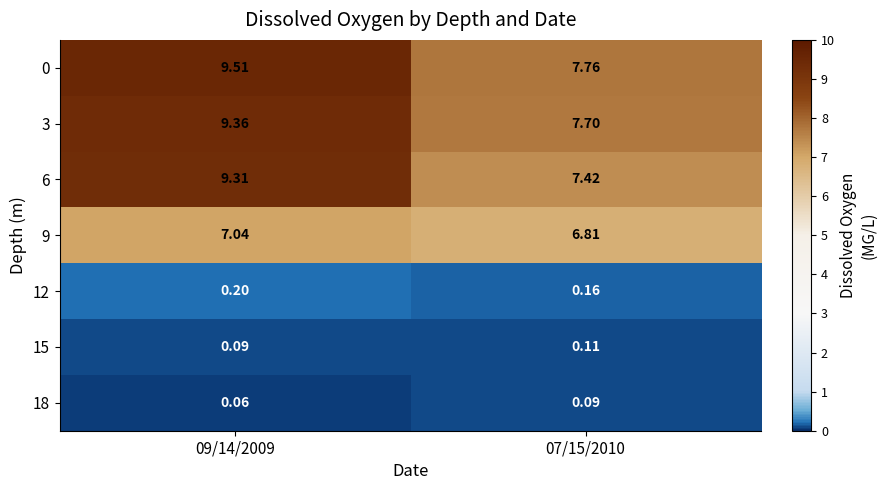

Is the value of 12 at 07/15/2010 greater than the value of 9 at 09/14/2009?

No